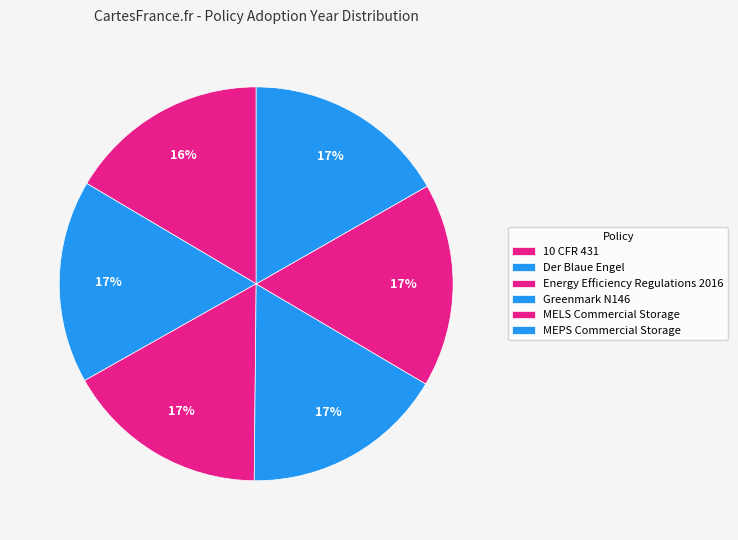

Count the number of slices in the pie.

6